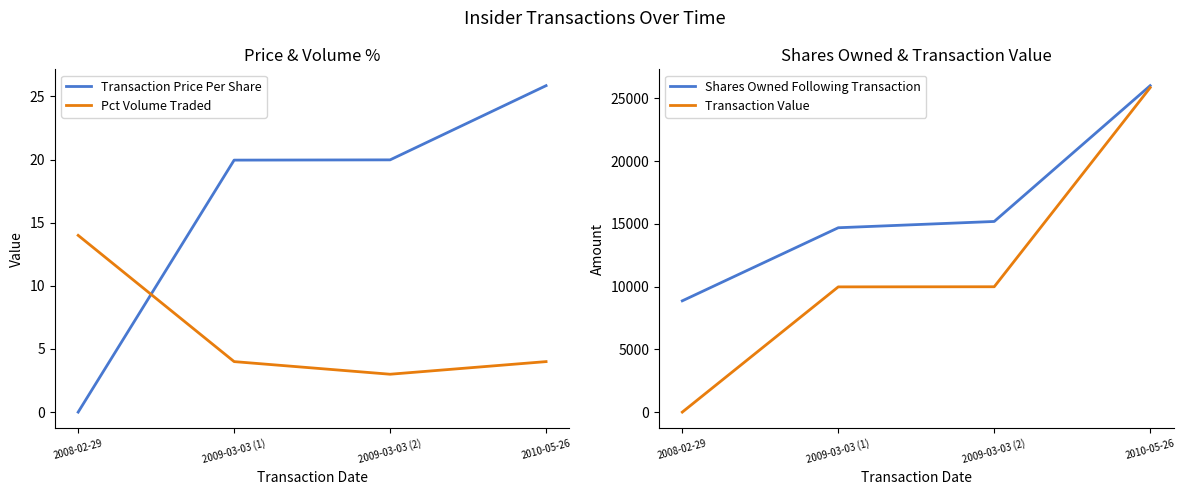

What is the sum of all Shares Owned Following Transaction values?

64767